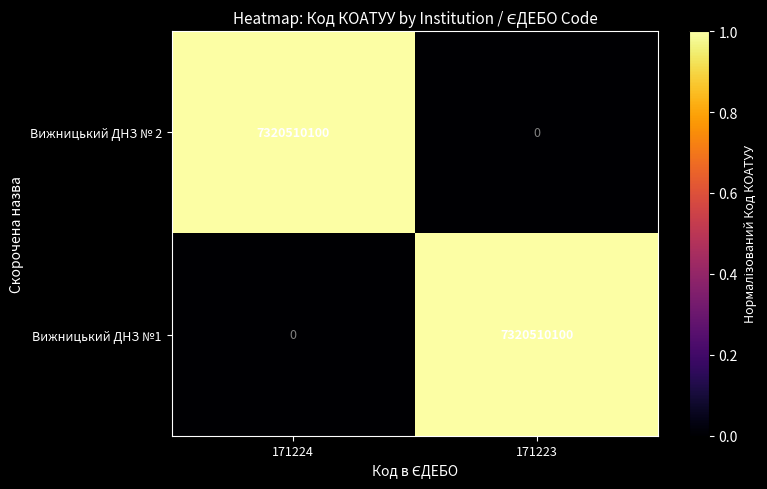

The Вижницький ДНЗ №1 series shows 0 at 171224. True or false?

True